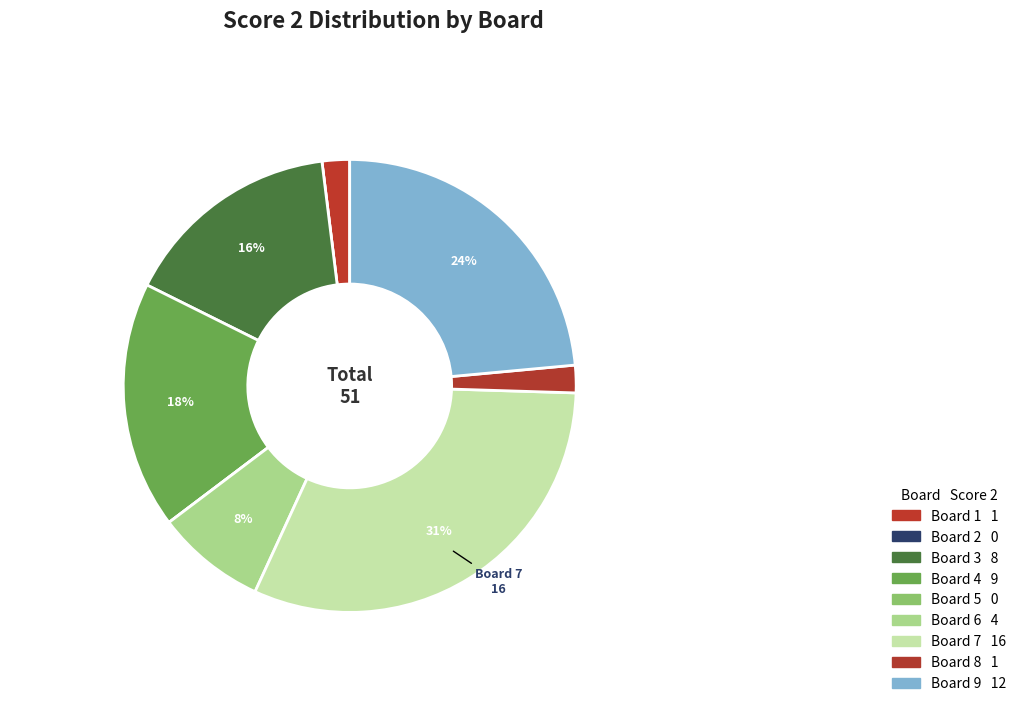

What percentage do Board 3 and Board 4 together represent?

33.3%